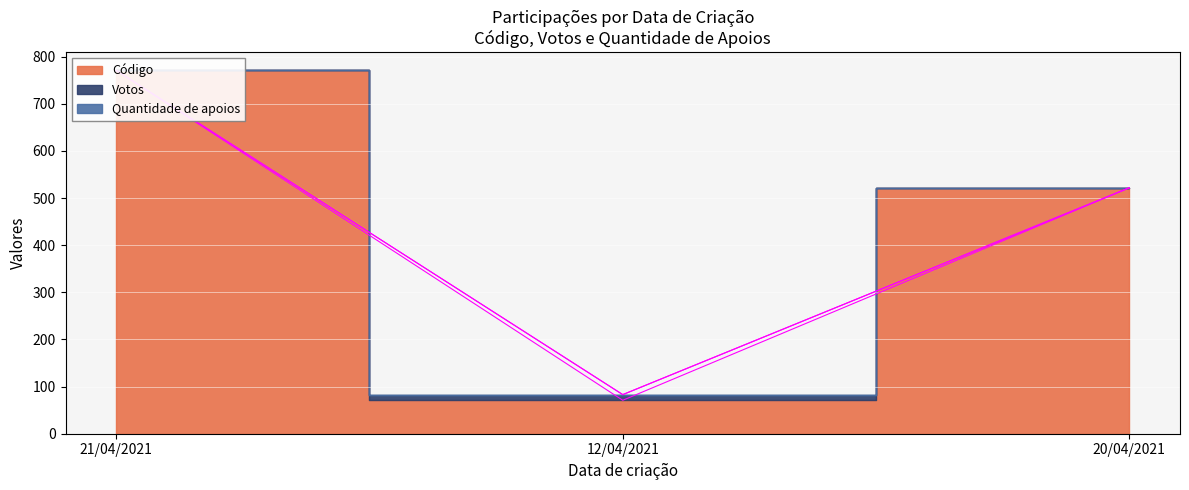

What position from the right is 20/04/2021?

1